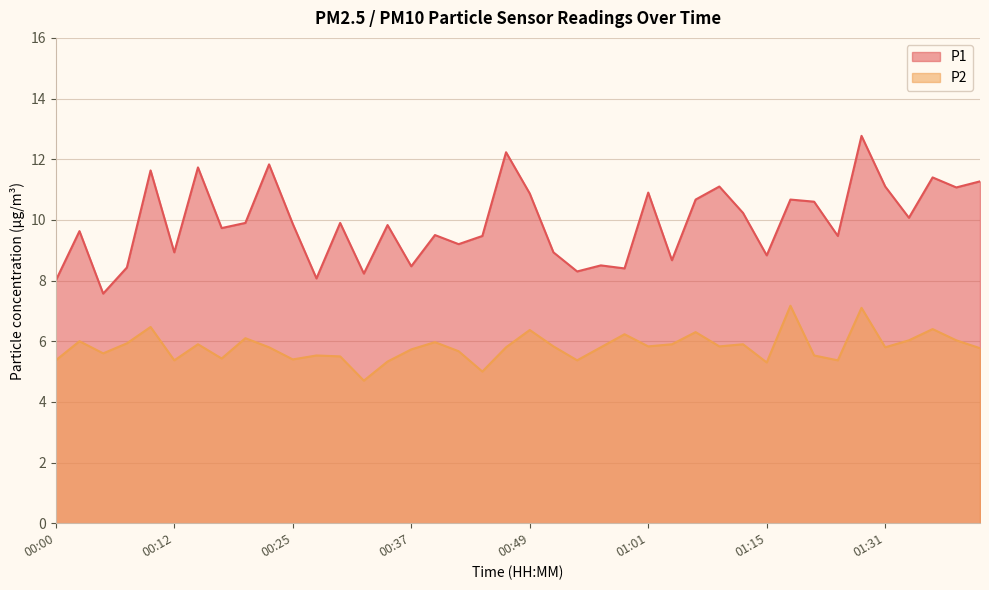

What is the greatest value displayed?

12.8